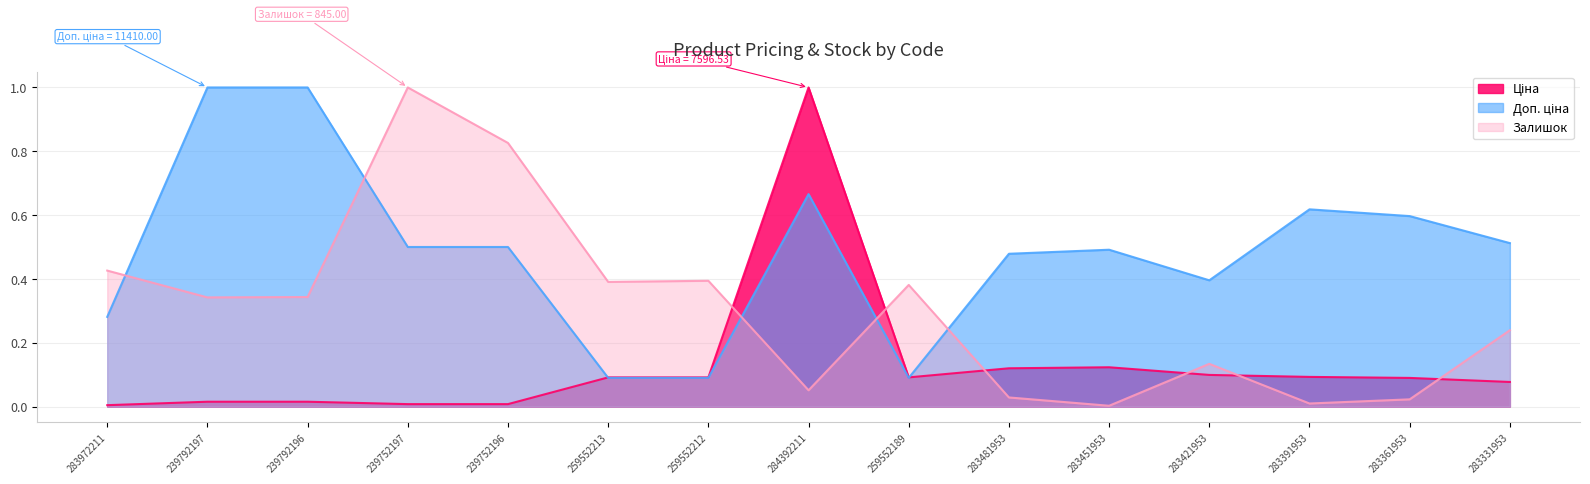

What is the difference between the maximum and minimum values in the Доп. ціна series?

0.9